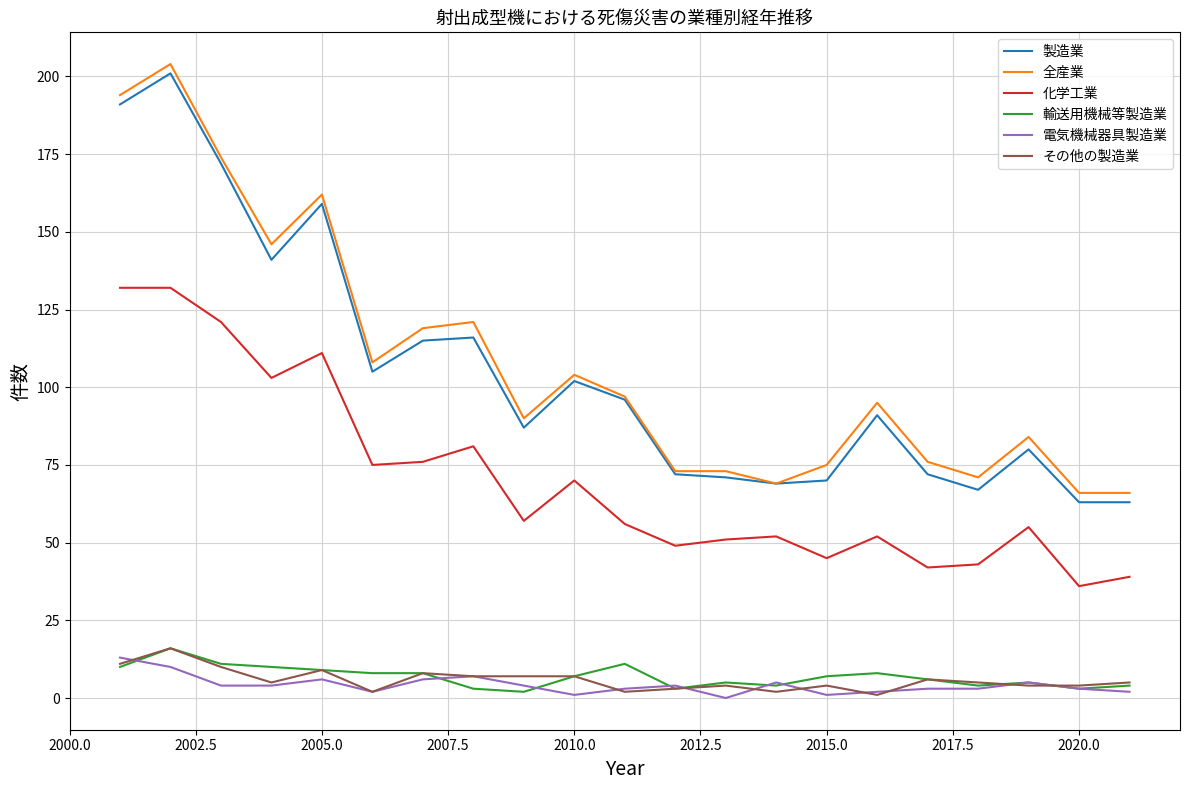

What is the lowest value of the 製造業 series?

63